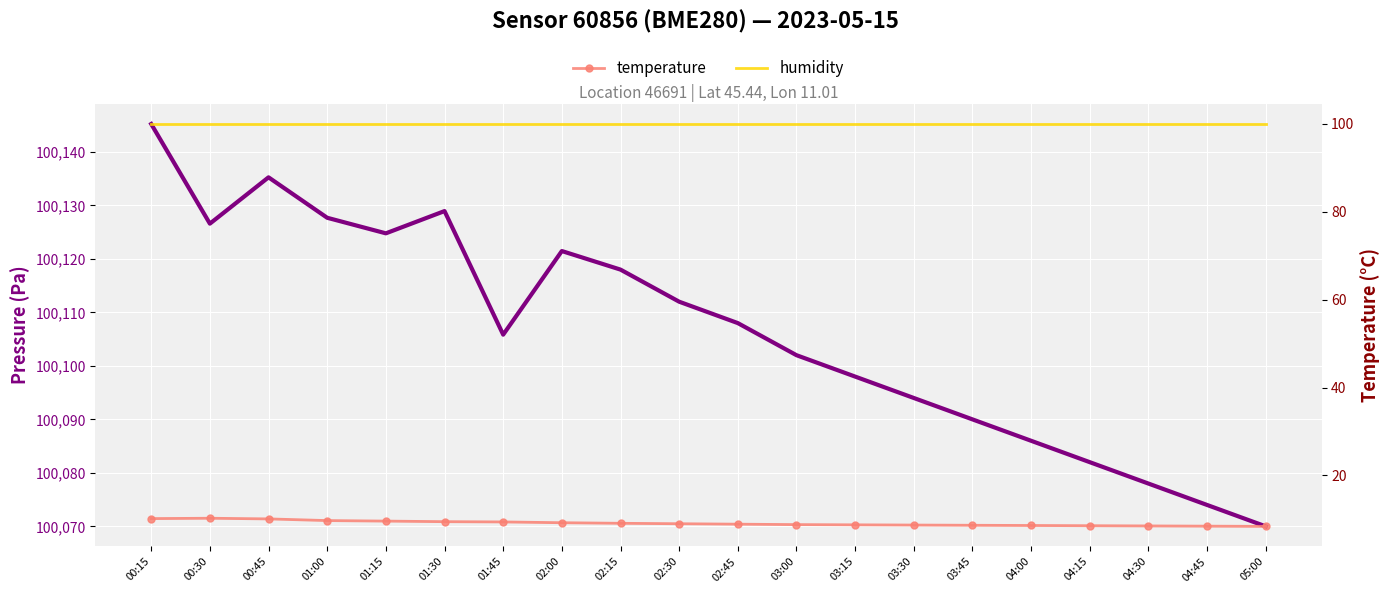

What is the sum of the temperature values at 01:30 and 00:30?

19.7